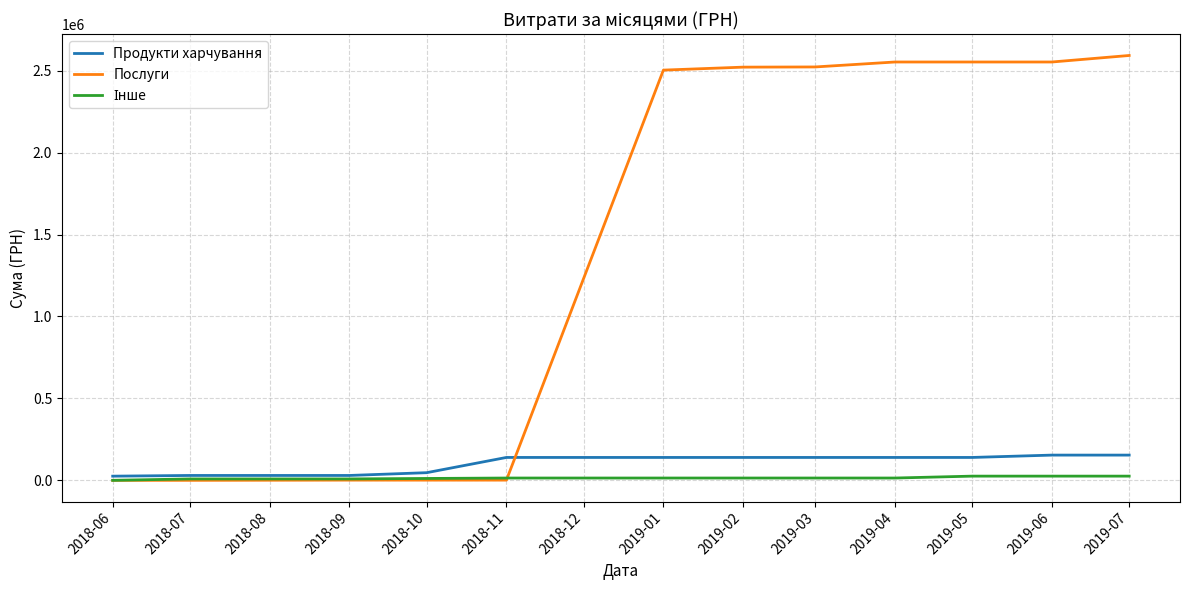

Is the value of Продукти харчування at 2019-06 greater than the value of Послуги at 2019-03?

No